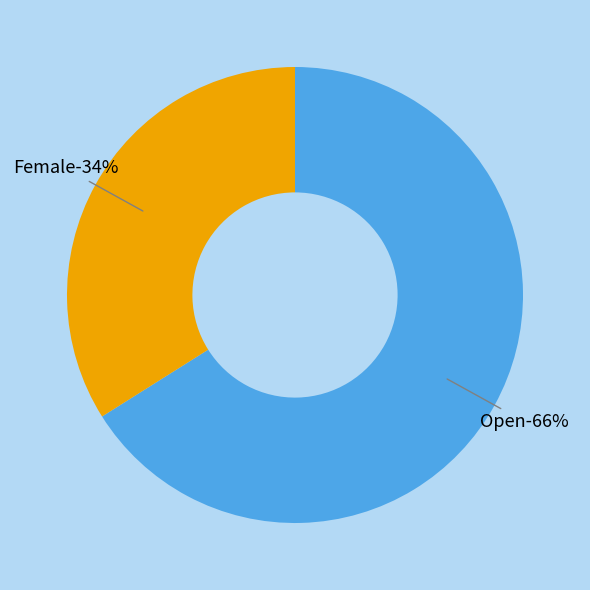

To the nearest percent, what is the combined percentage of Female and Open?

100%